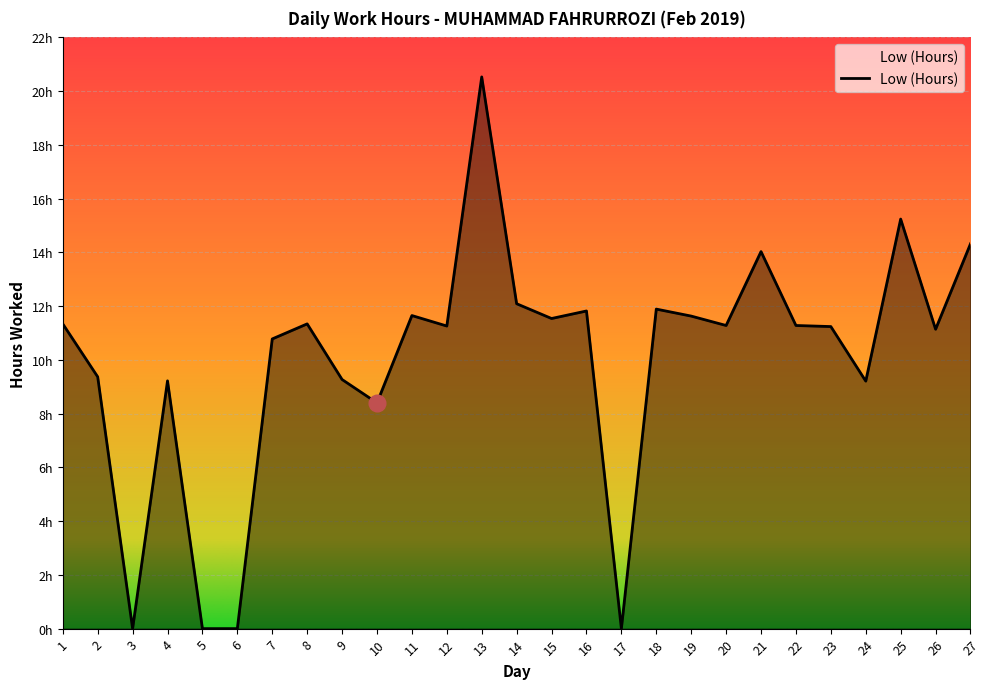

Reading right to left, transcribe all the data shown in this chart.

27=14.3	26=11.1	25=15.2	24=9.2	23=11.2	22=11.3	21=14.0	20=11.3	19=11.6	18=11.9	17=0.0	16=11.8	15=11.5	14=12.1	13=20.5	12=11.3	11=11.7	10=8.4	9=9.3	8=11.3	7=10.8	6=0.0	5=0.0	4=9.2	3=0.0	2=9.4	1=11.3